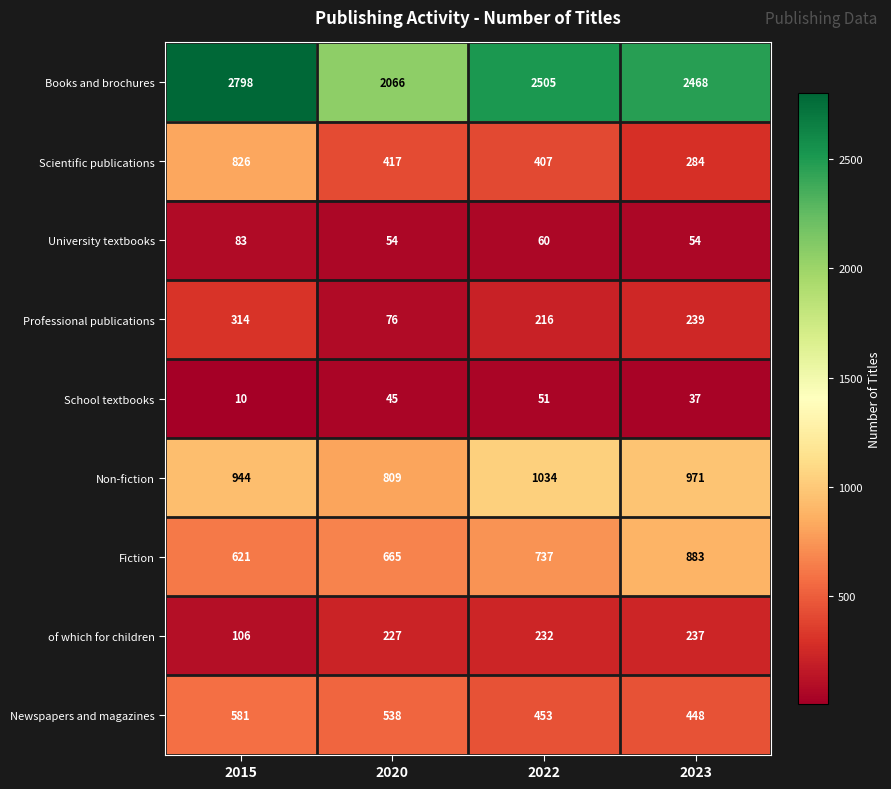

Rank the series by their maximum value, from lowest to highest.

School textbooks, University textbooks, of which for children, Professional publications, Newspapers and magazines, Scientific publications, Fiction, Non-fiction, Books and brochures